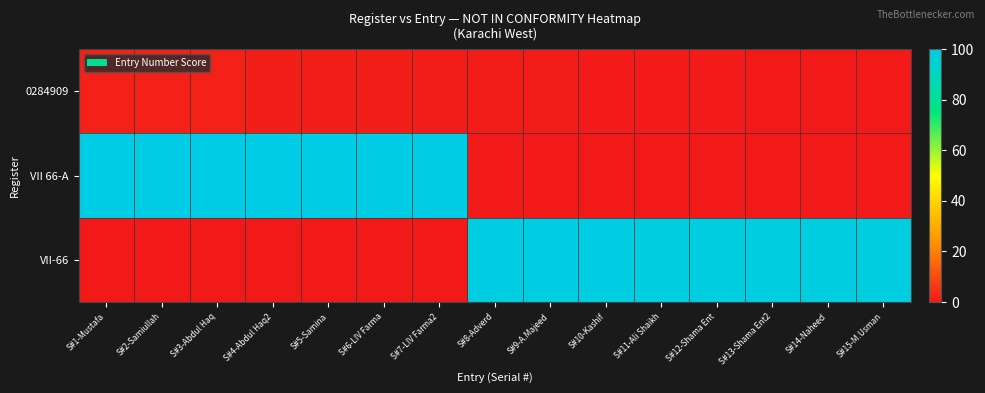

At how many categories does at least one series exceed 66?

15